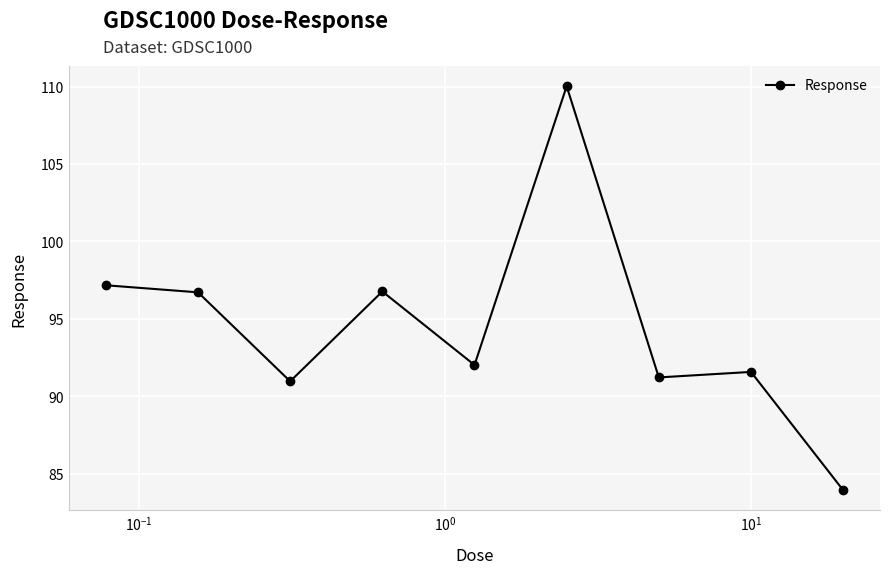

What is the difference between the maximum and minimum values?

26.1